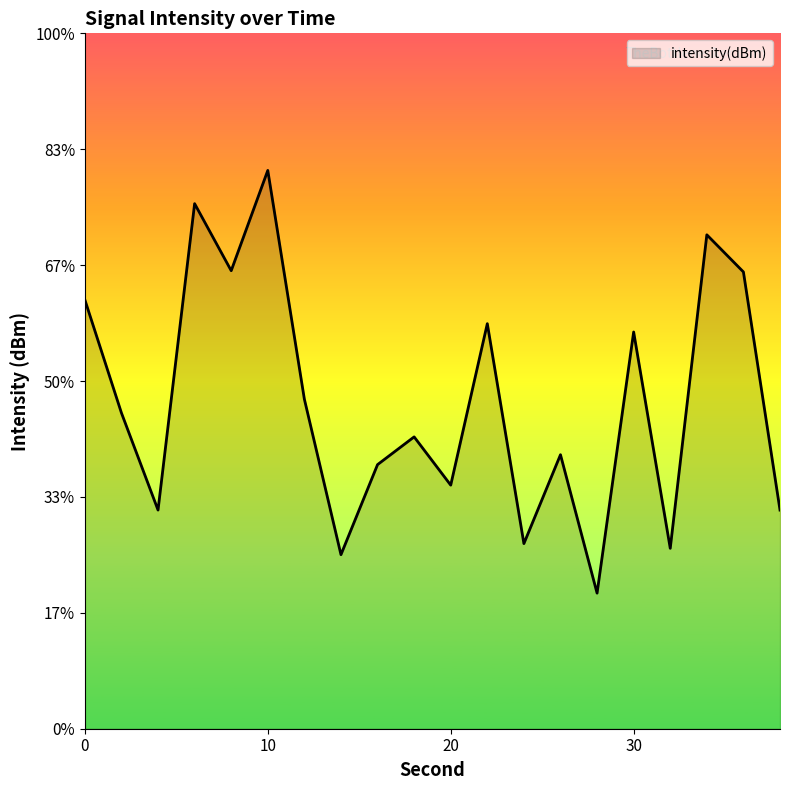

Read the value at 12.

-137.0